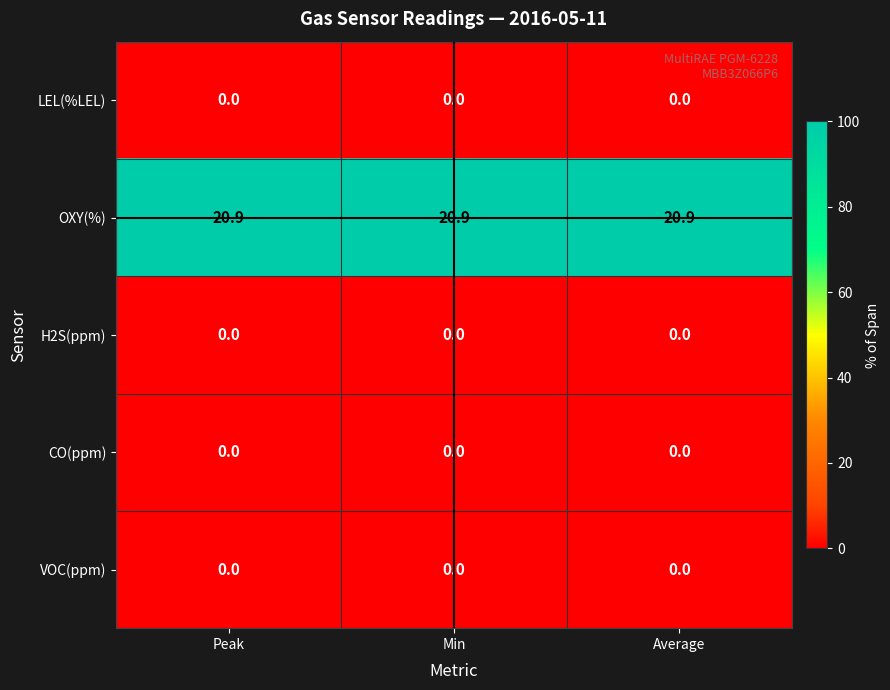

What is the sum of all OXY(%) values?

62.7